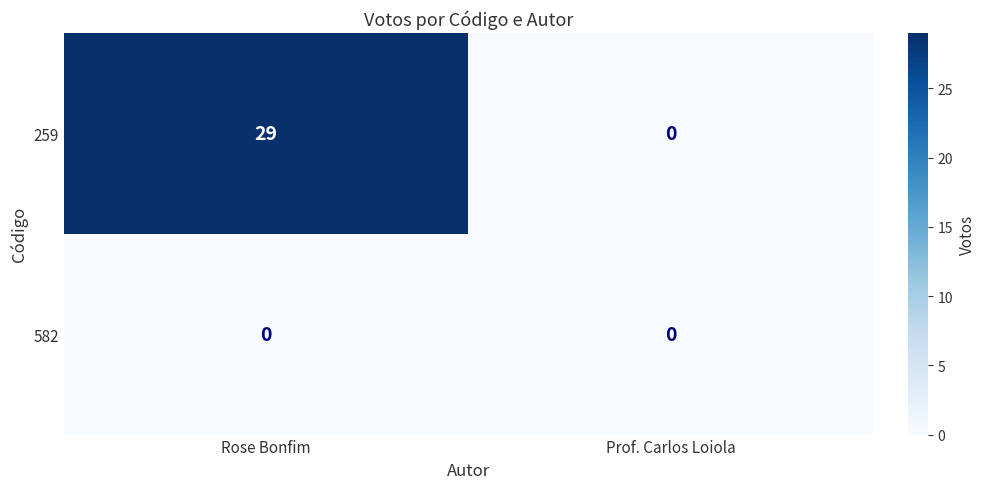

At which category is the sum across all series the highest?

Rose Bonfim